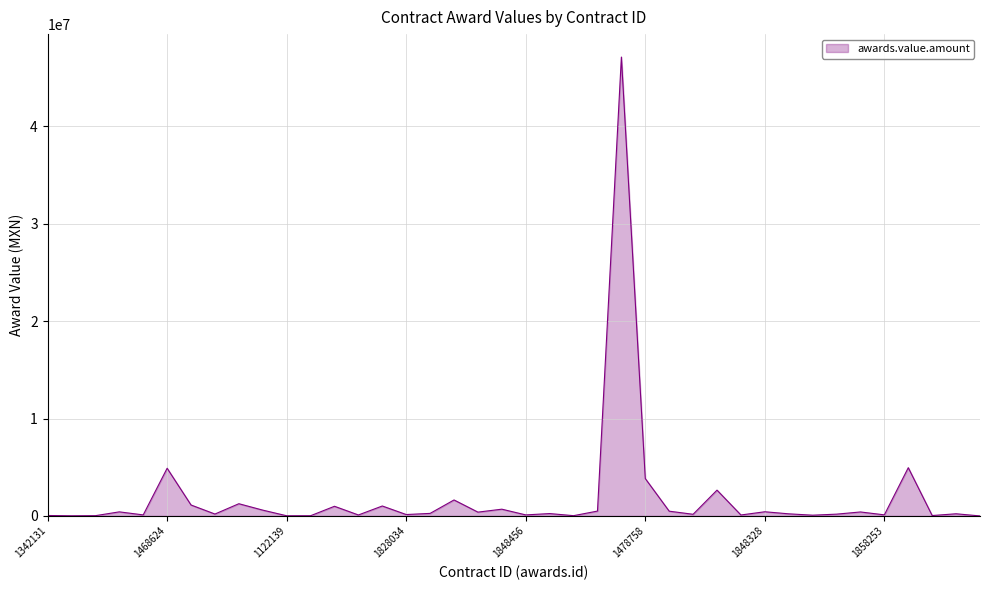

What is the average value?

1897453.2